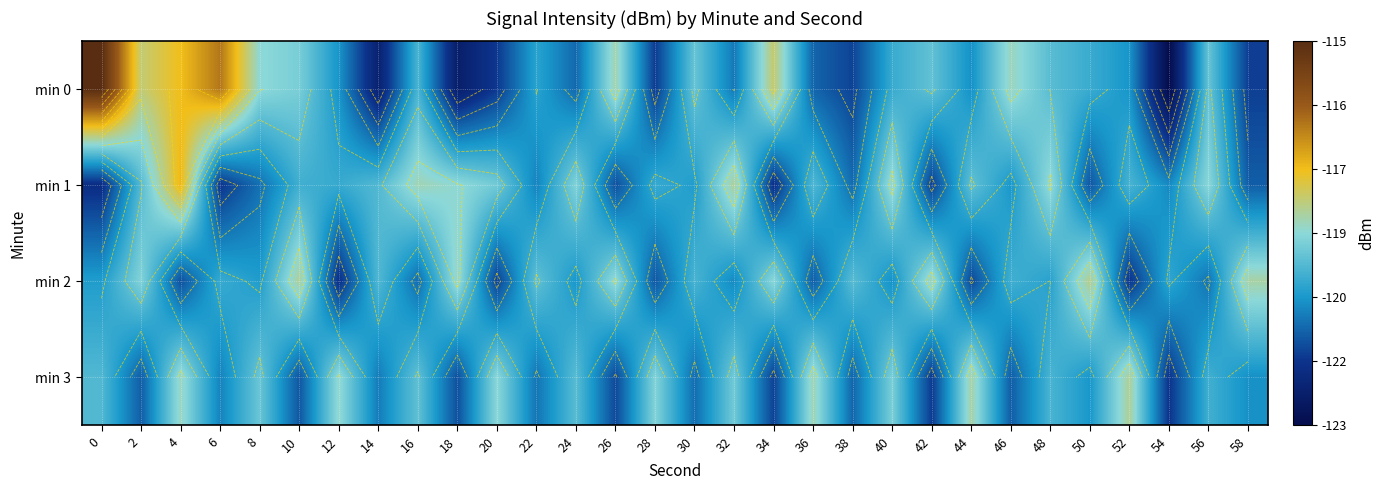

What is the average value of the min 1 series?

-119.9